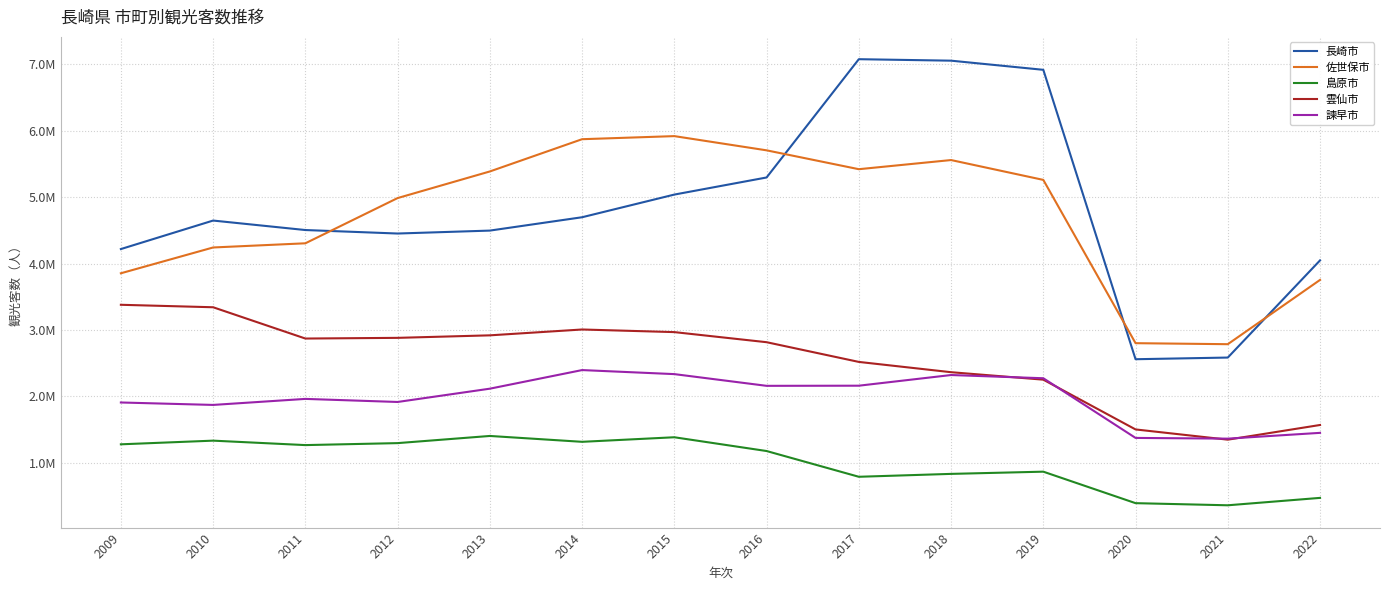

Reading left to right, transcribe all the data shown in this chart.

長崎市: 2009=4219100	2010=4648300	2011=4505600	2012=4453000	2013=4497200	2014=4698200	2015=5039447	2016=5296848	2017=7077700	2018=7055400	2019=6917800	2020=2560600	2021=2585700	2022=4048800
佐世保市: 2009=3854600	2010=4243000	2011=4305900	2012=4986900	2013=5387500	2014=5873149	2015=5919518	2016=5705588	2017=5421545	2018=5559189	2019=5260430	2020=2802155	2021=2786850	2022=3754764
島原市: 2009=1279546	2010=1334711	2011=1267715	2012=1297520	2013=1405323	2014=1317128	2015=1385714	2016=1178473	2017=790773	2018=834326	2019=867603	2020=393601	2021=361533	2022=473050
雲仙市: 2009=3380138	2010=3343001	2011=2872021	2012=2882318	2013=2920173	2014=3008222	2015=2968757	2016=2816867	2017=2520061	2018=2365215	2019=2252835	2020=1503489	2021=1349507	2022=1570458
諫早市: 2009=1909274	2010=1872560	2011=1963274	2012=1917024	2013=2117124	2014=2397183	2015=2336348	2016=2159954	2017=2162022	2018=2322561	2019=2274223	2020=1375820	2021=1364894	2022=1452044